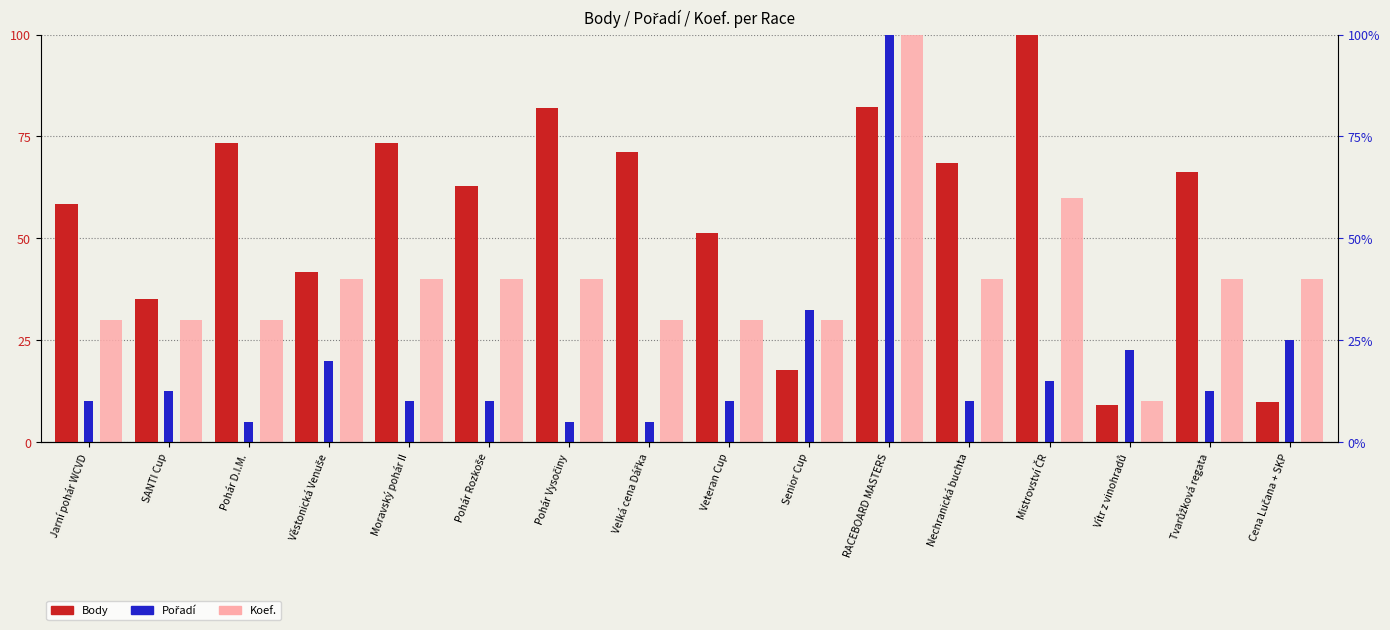

At which label is Pořadí closest to 52?

Senior Cup